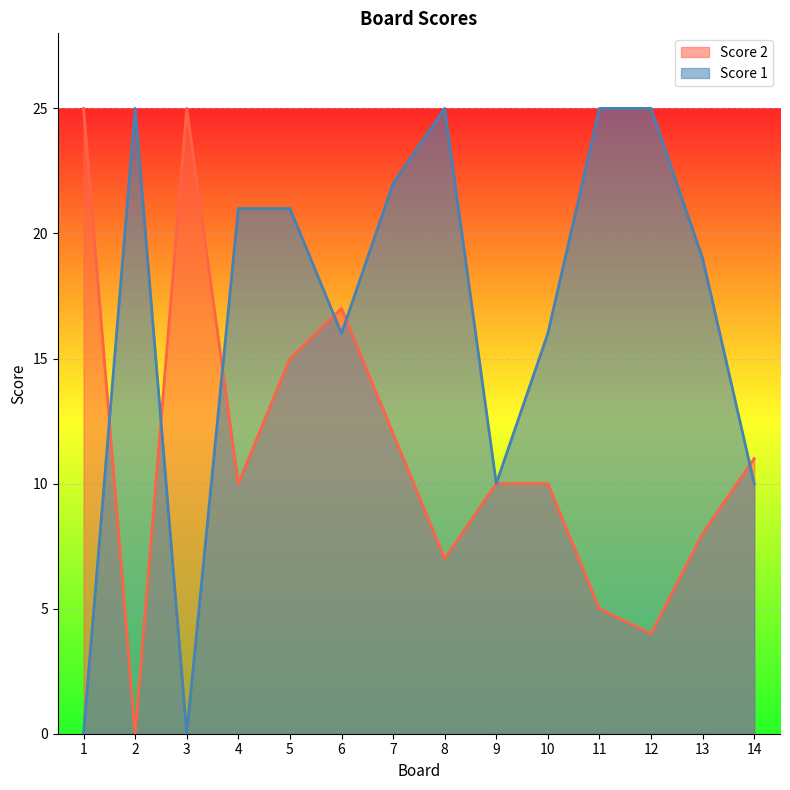

What are all the series names shown in the legend?

Score 2, Score 1